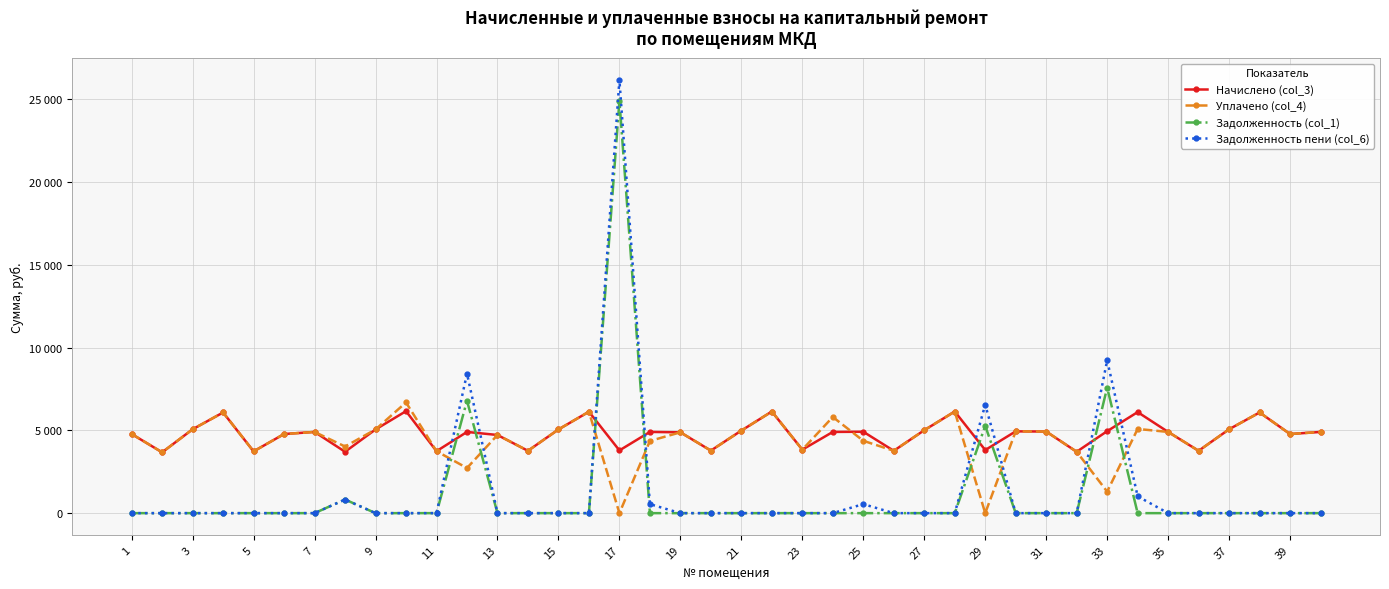

What are all the series names shown in the legend?

Начислено (col_3), Уплачено (col_4), Задолженность (col_1), Задолженность пени (col_6)